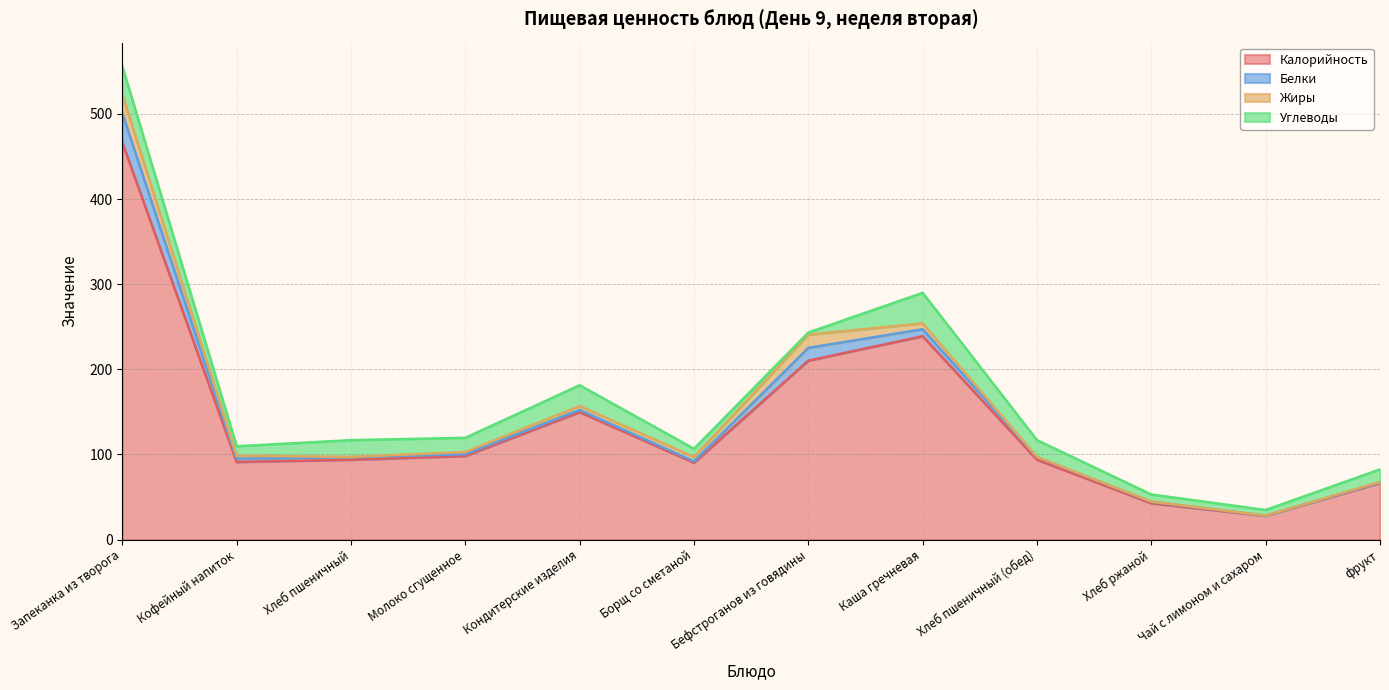

Which category has the highest value in the Калорийность series?

Запеканка из творога